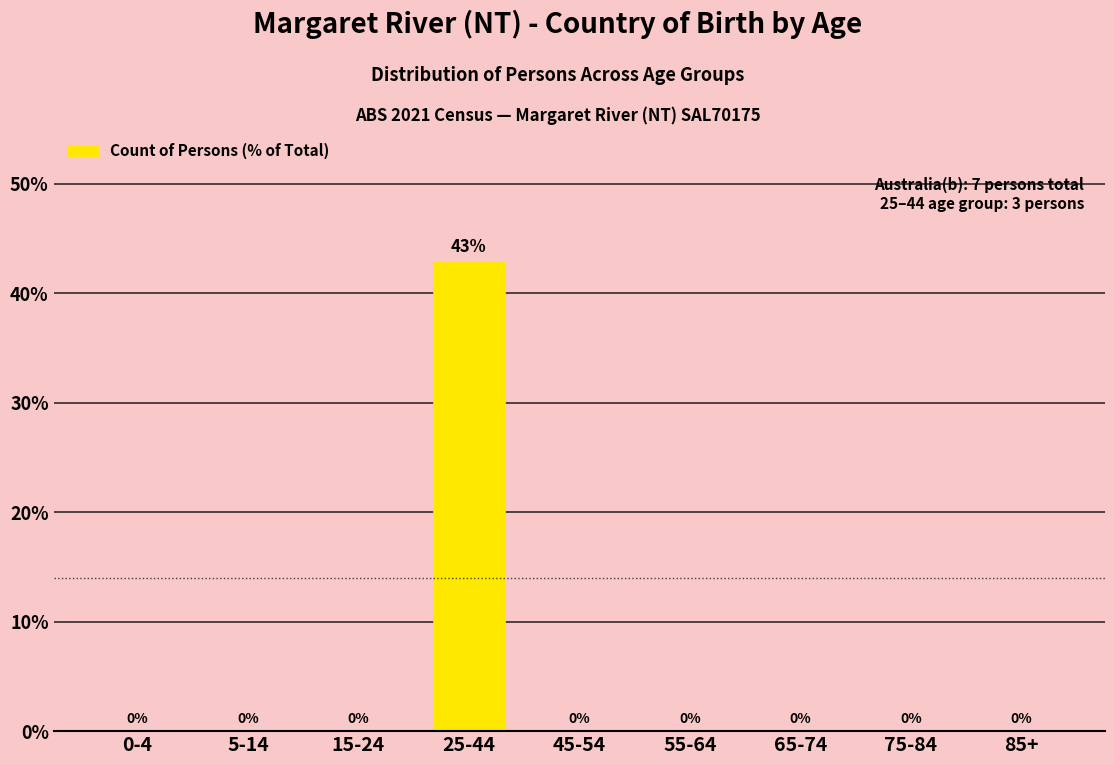

True or false: the data shows 0.0 at 15-24.

True